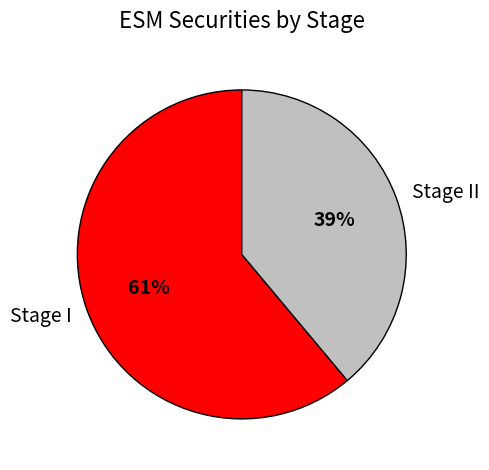

How many slices are in this pie chart?

2